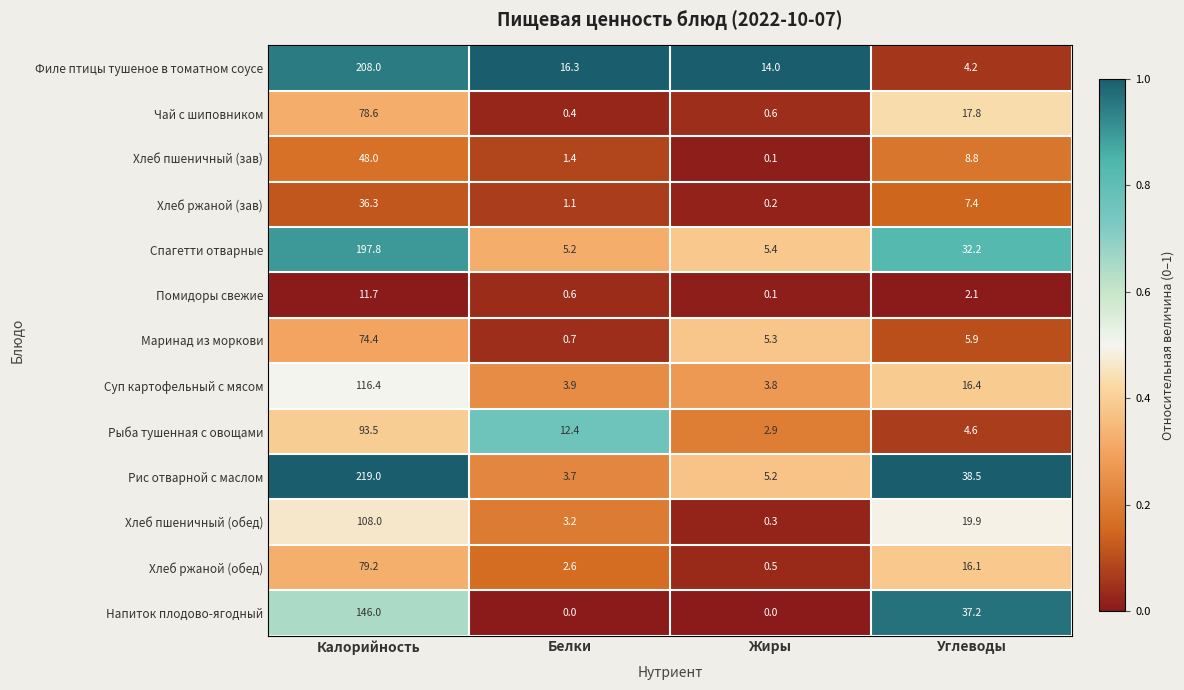

What is the highest value of the Рыба тушенная с овощами series?

93.5